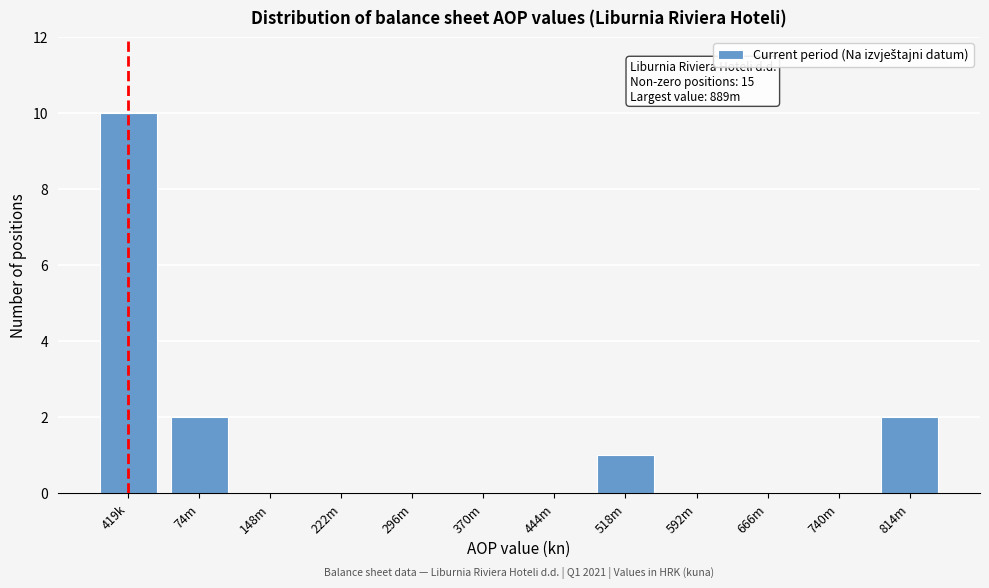

Reading left to right, transcribe all the data shown in this chart.

419k=10	74m=2	148m=0	222m=0	296m=0	370m=0	444m=0	518m=1	592m=0	666m=0	740m=0	814m=2